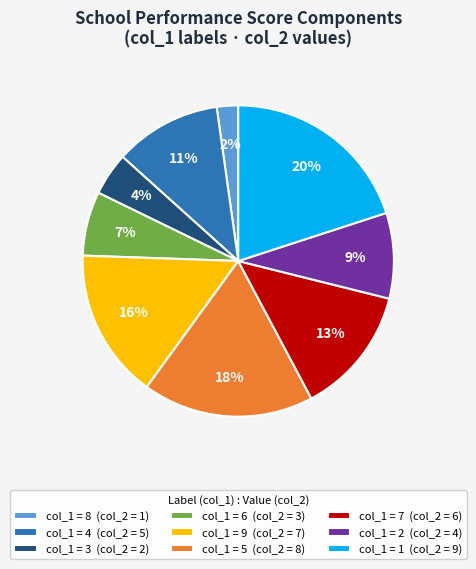

Rank the categories by value from lowest to highest.

col_1 = 8 (col_2 = 1), col_1 = 3 (col_2 = 2), col_1 = 6 (col_2 = 3), col_1 = 2 (col_2 = 4), col_1 = 4 (col_2 = 5), col_1 = 7 (col_2 = 6), col_1 = 9 (col_2 = 7), col_1 = 5 (col_2 = 8), col_1 = 1 (col_2 = 9)